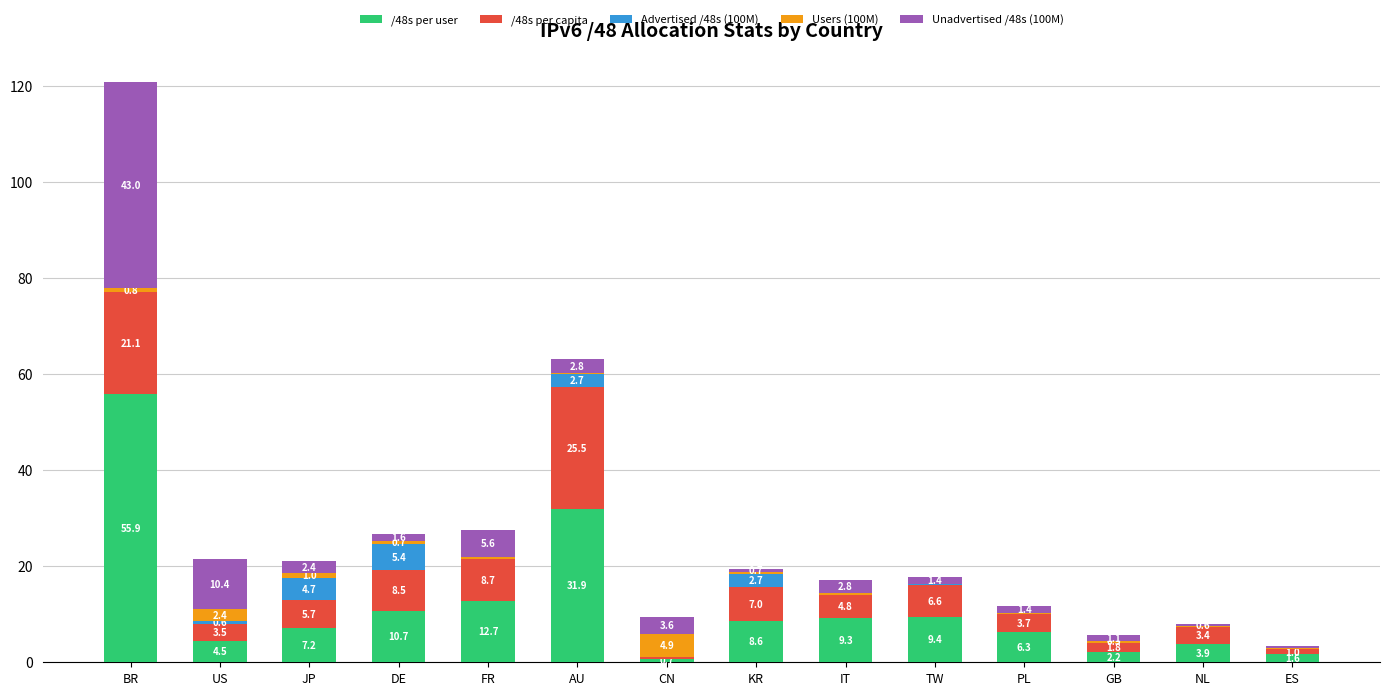

At which category is the sum across all series the highest?

BR